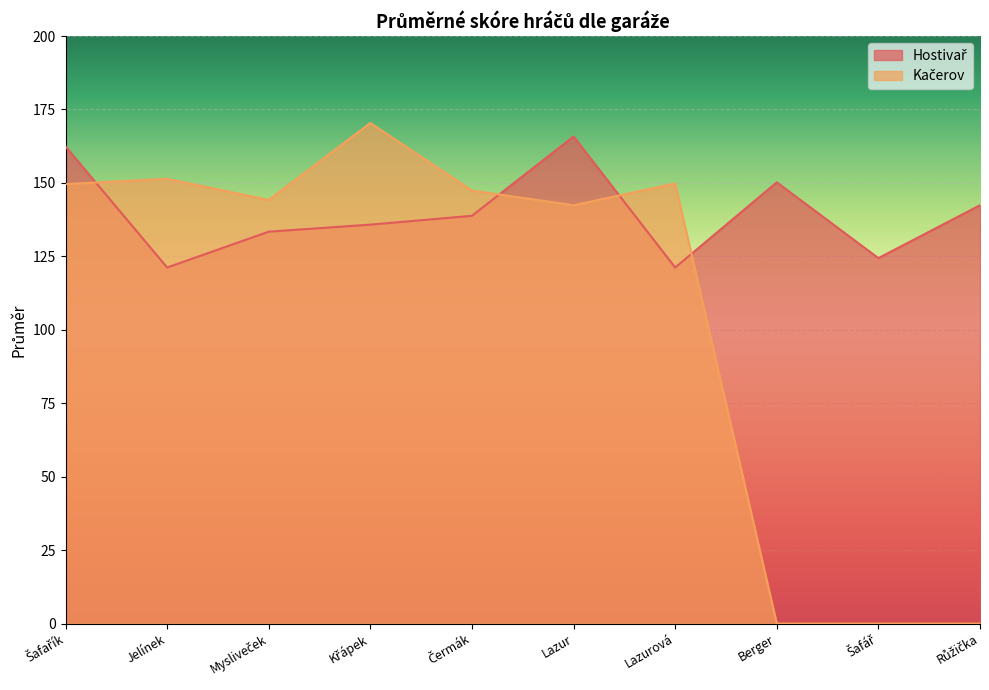

What is the difference between the Kačerov values at Čermák and Mysliveček?

3.2